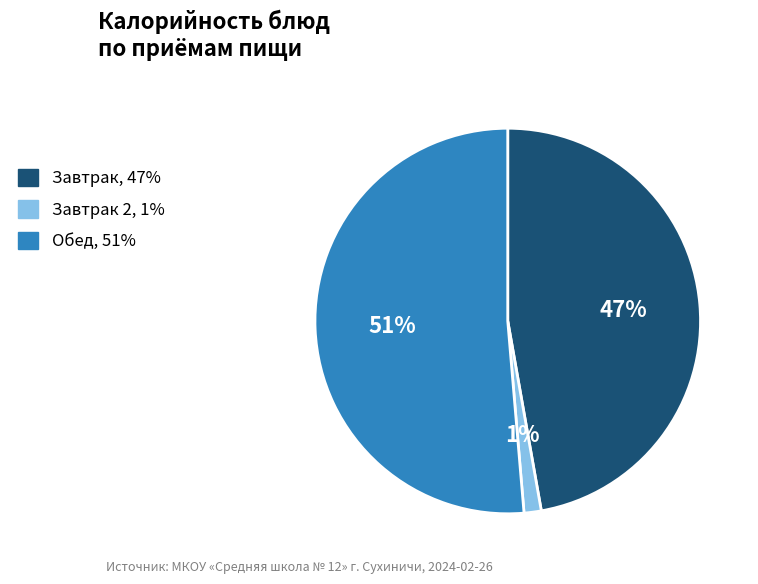

Is there a majority slice in this chart?

Yes